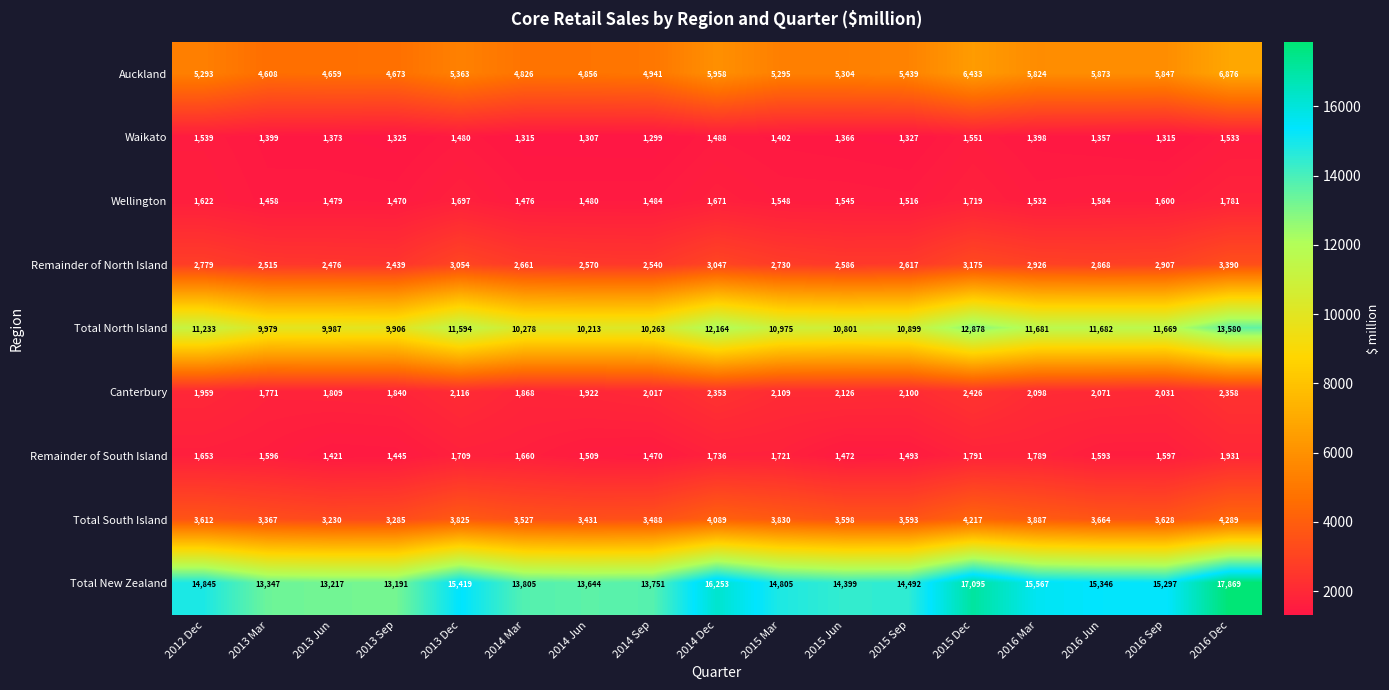

Rank the series at 2016 Dec from highest to lowest value.

Total New Zealand, Total North Island, Auckland, Total South Island, Remainder of North Island, Canterbury, Remainder of South Island, Wellington, Waikato